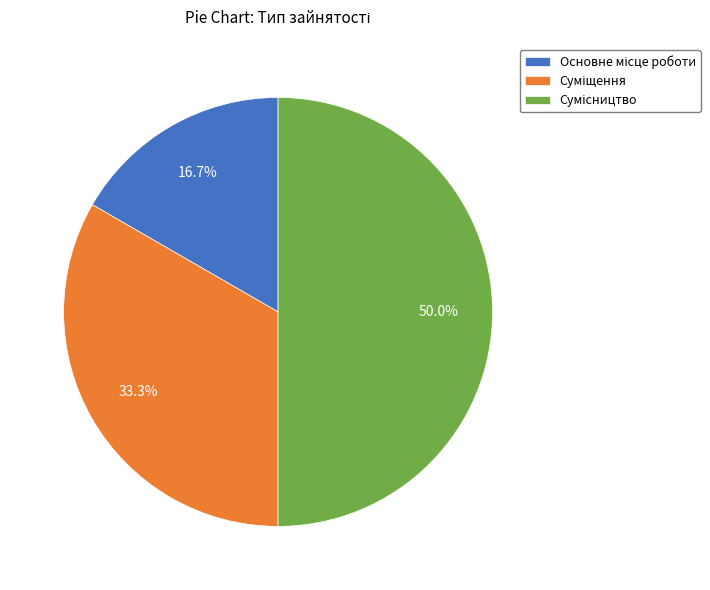

What is the change in value from Основне місце роботи to Суміщення?

+1